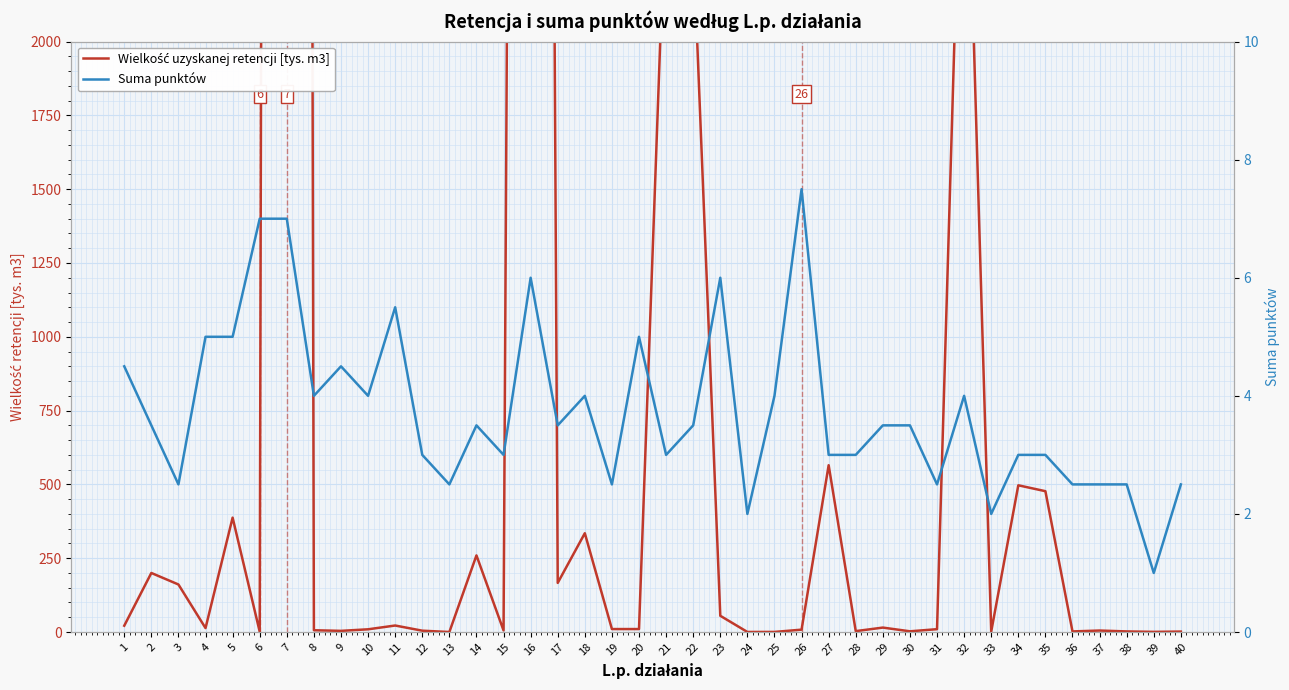

What is the difference between the maximum and minimum values in the Suma punktów series?

6.5